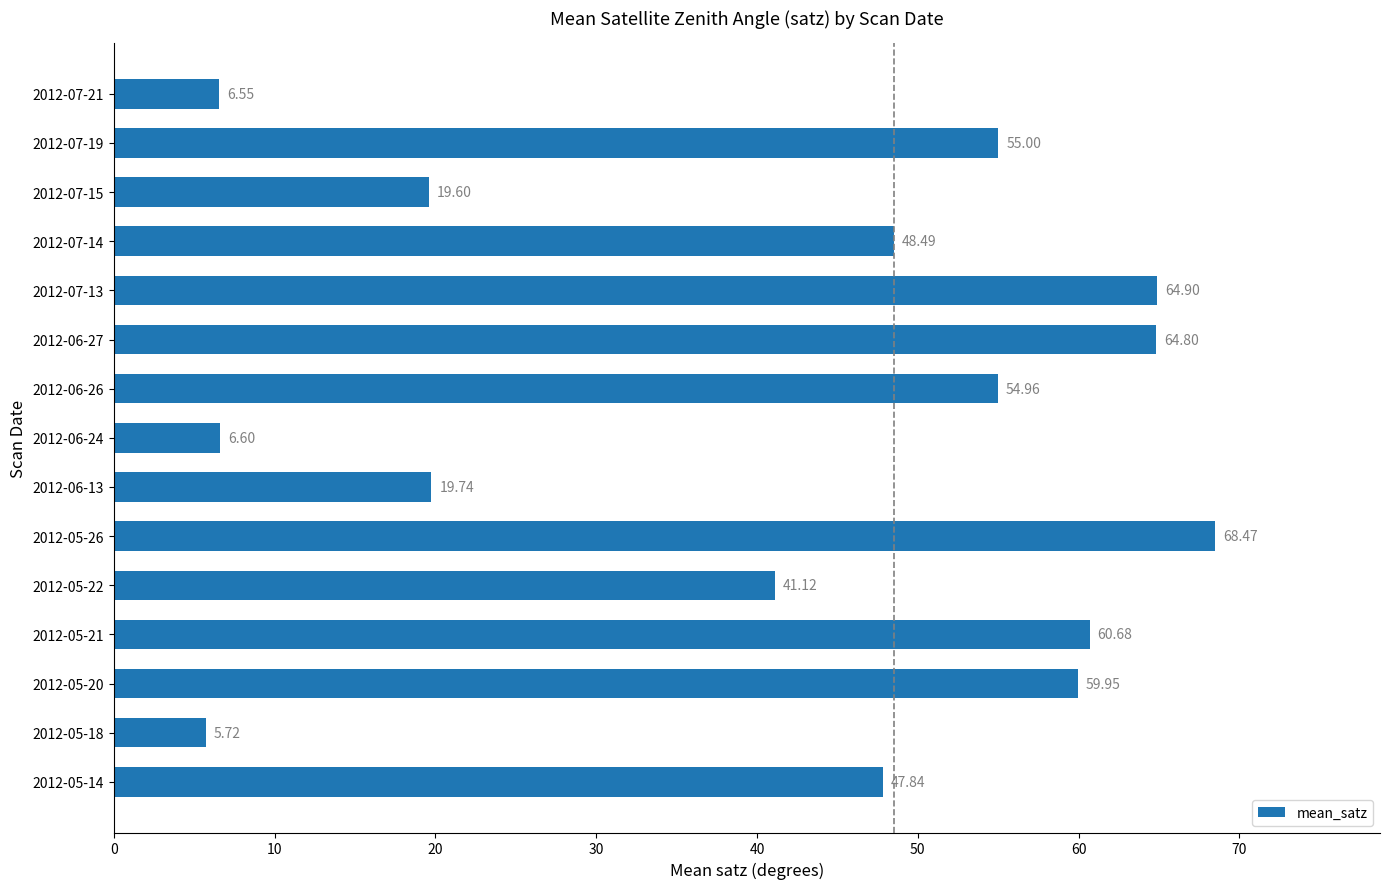

What is the sum of all values?

624.4